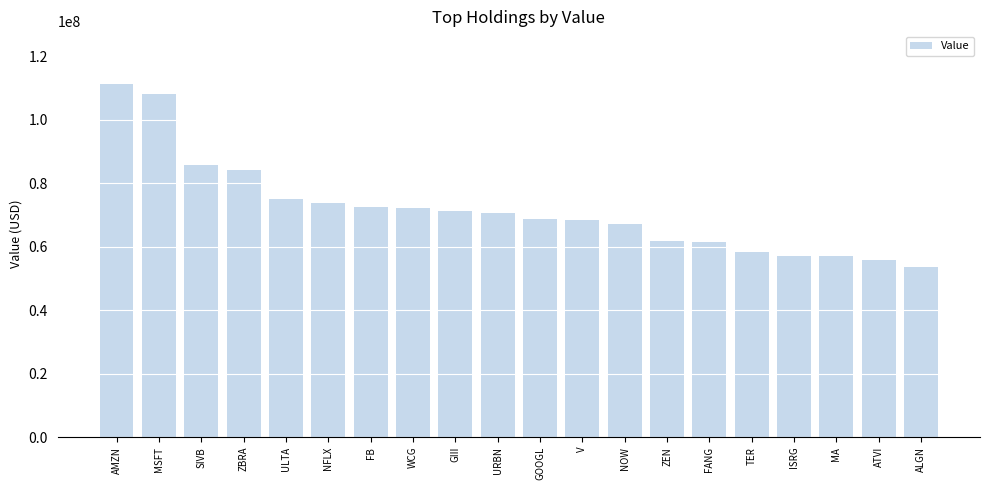

Where is the data nearest to the value 82413500?

ZBRA